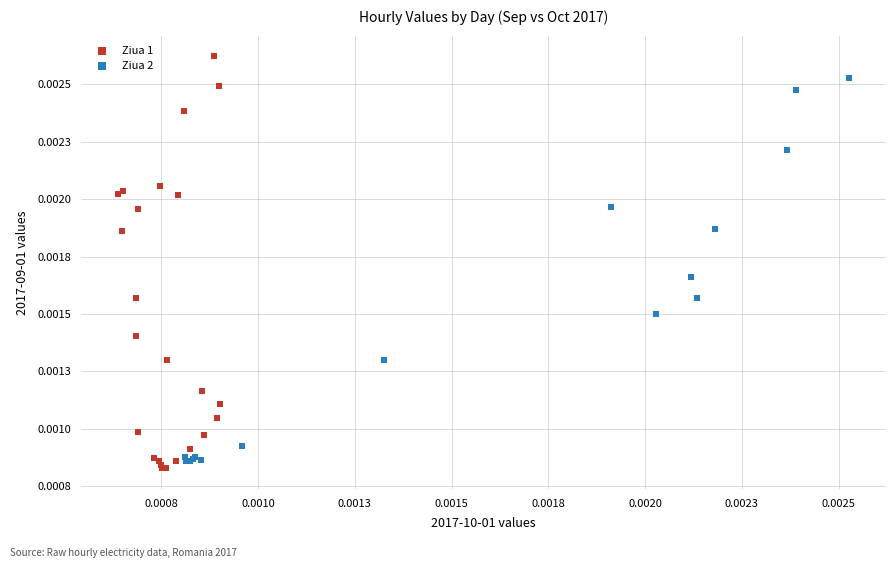

What are all the series names shown in the legend?

Ziua 1, Ziua 2